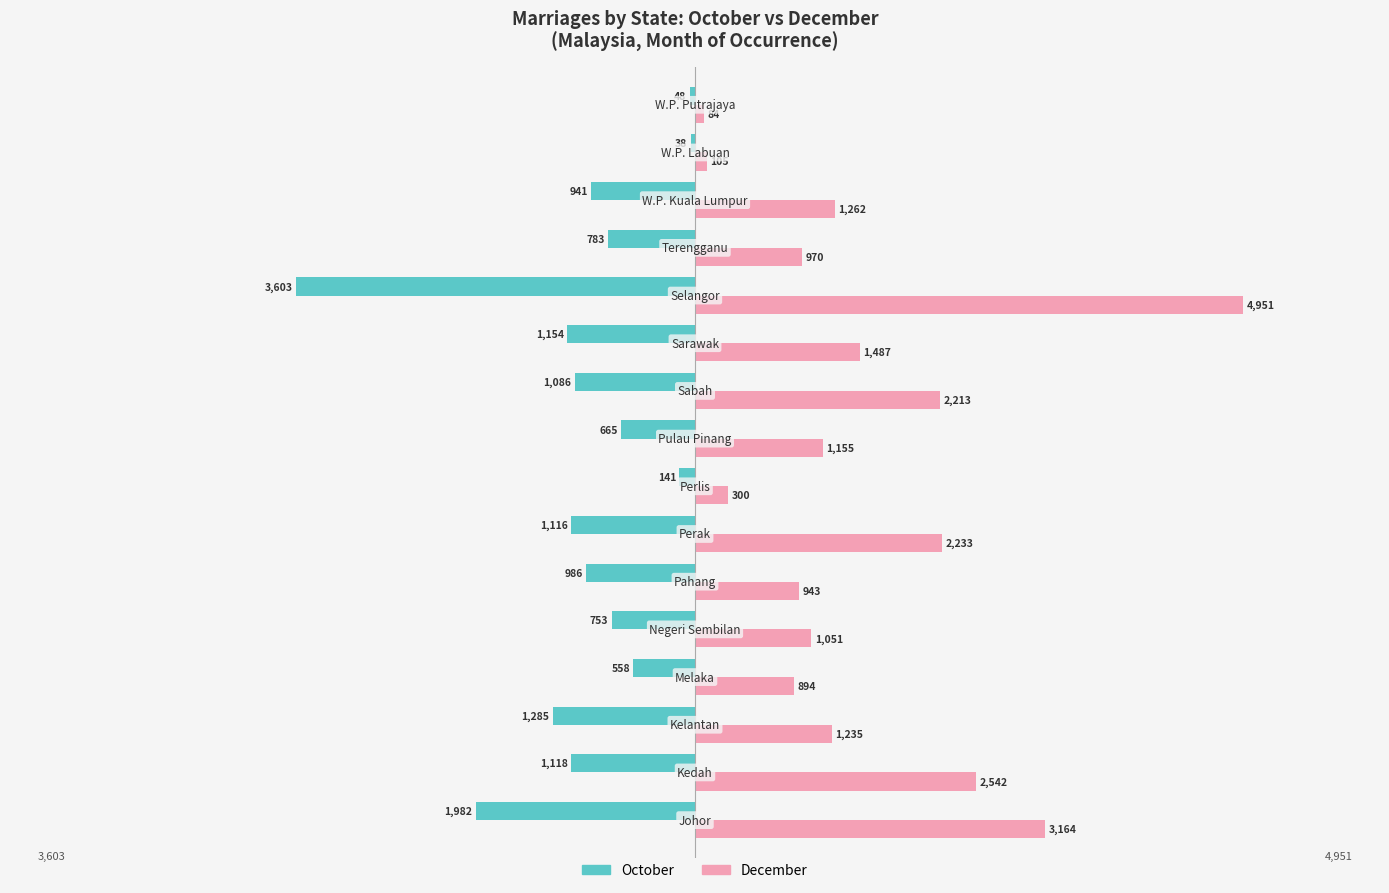

Which series has the largest range (max minus min)?

December